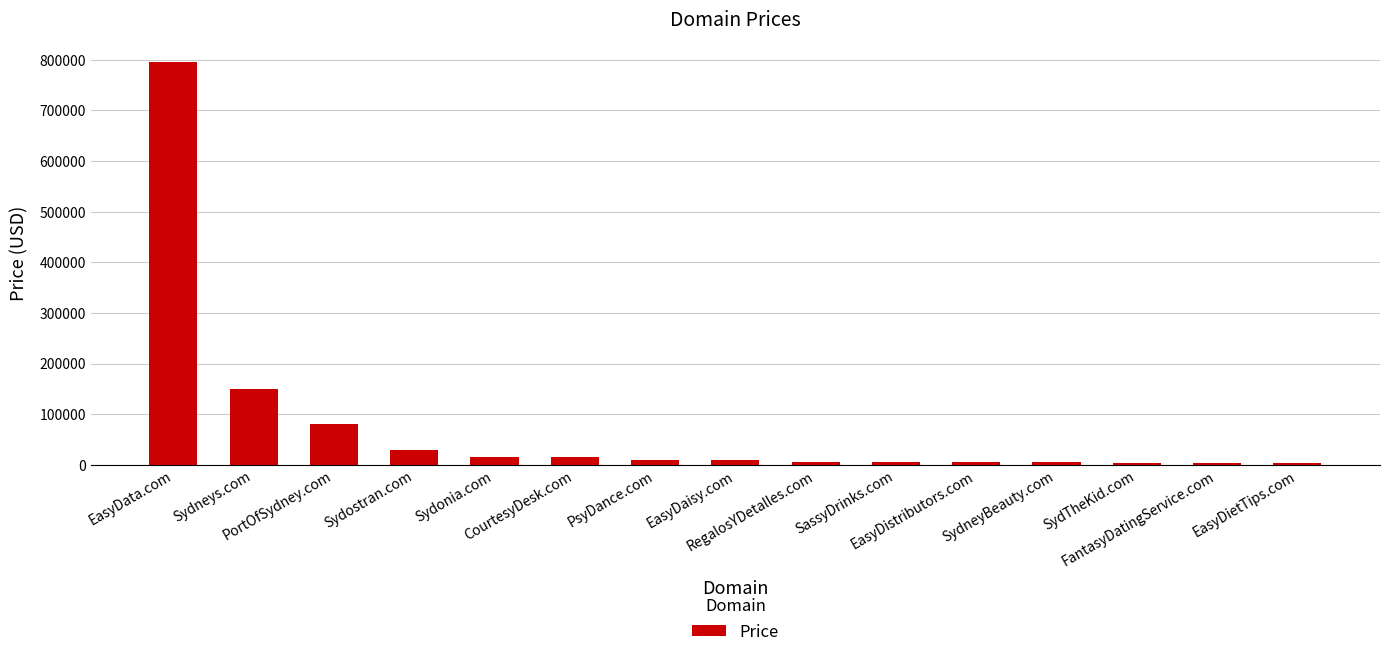

What is the change in value from CourtesyDesk.com to SydTheKid.com?

-12000